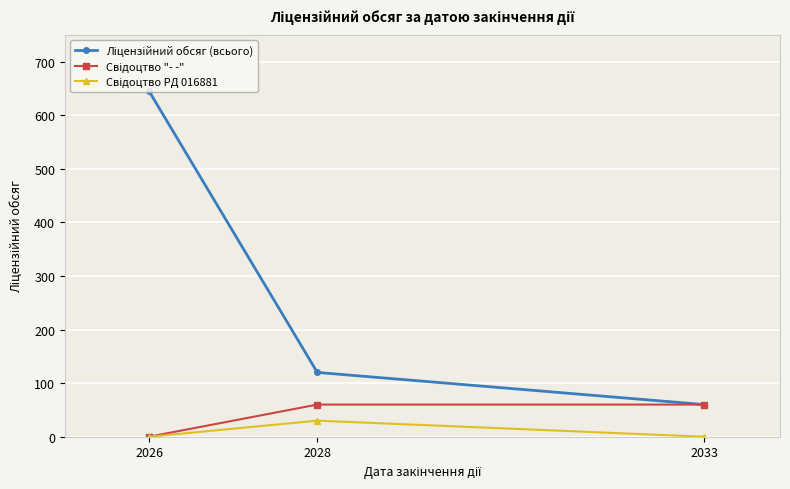

At which category is the sum across all series the highest?

2026